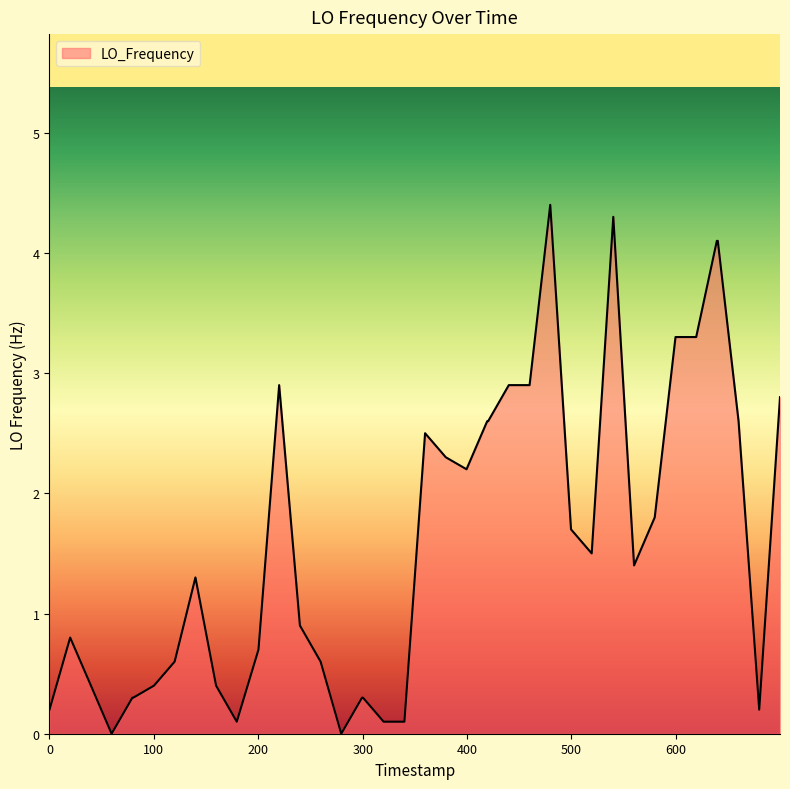

What is the difference between the maximum and minimum values?

4.4